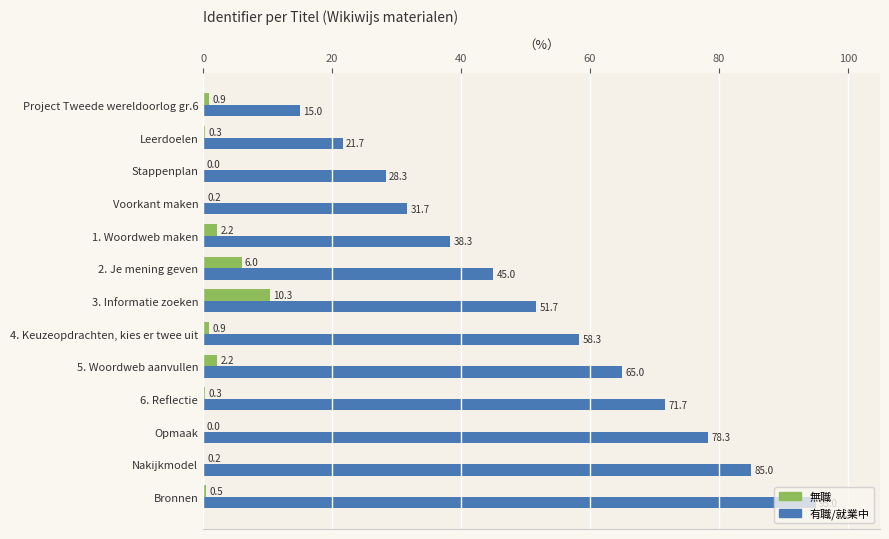

What are all the series names shown in the legend?

無職, 有職/就業中